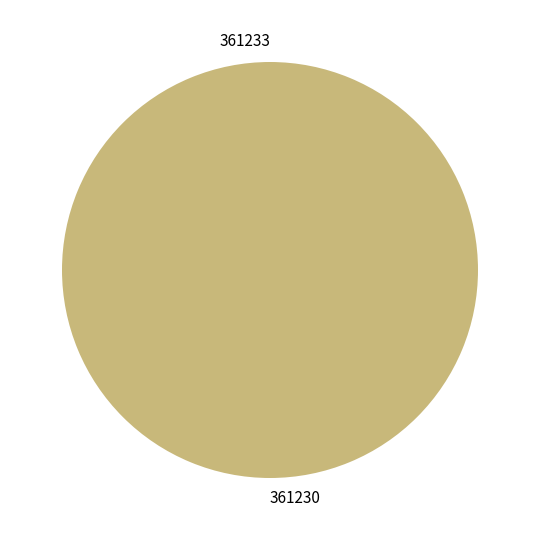

Combined, what portion of the pie is 361233 and 361230?

100.0%